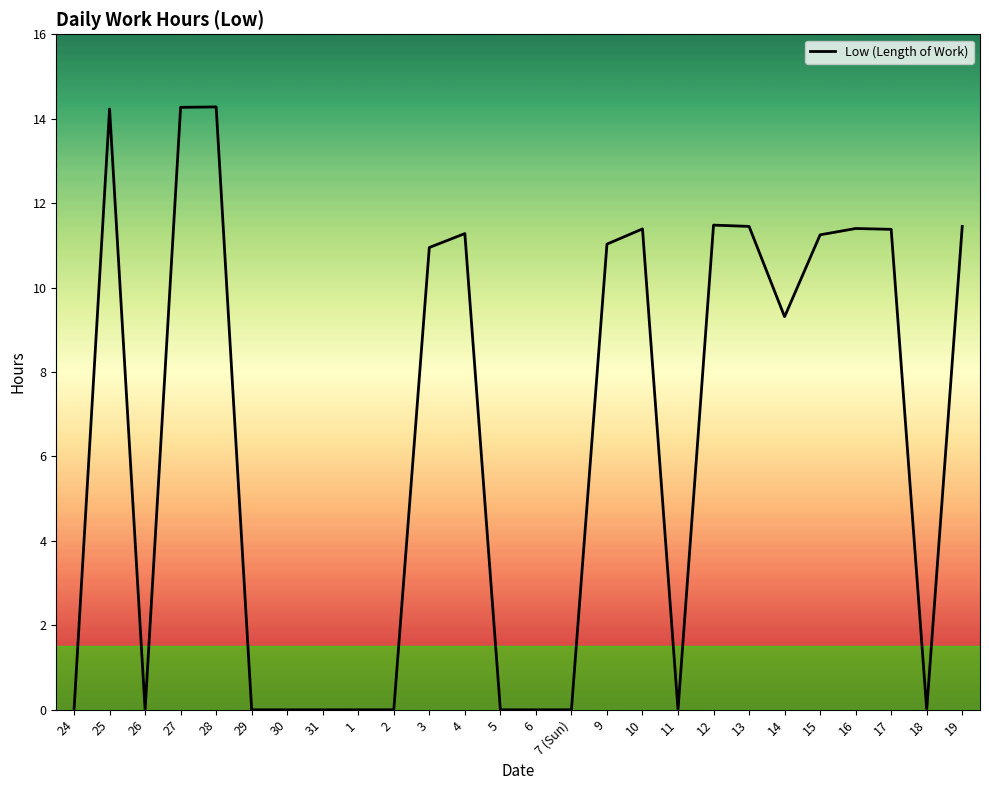

What is the greatest value displayed?

14.3